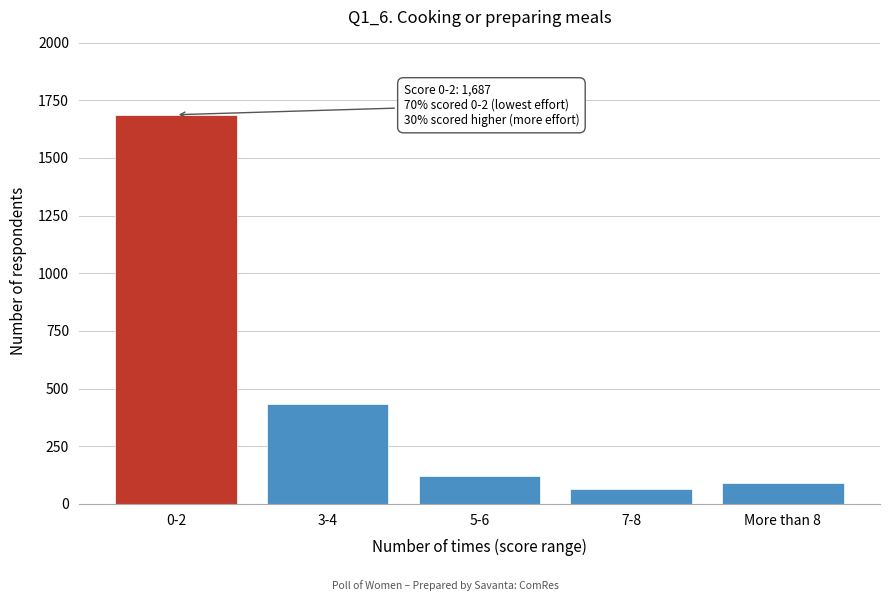

Reading right to left, what are all the values shown in this chart?

More than 8=90	7-8=65	5-6=122	3-4=433	0-2=1687